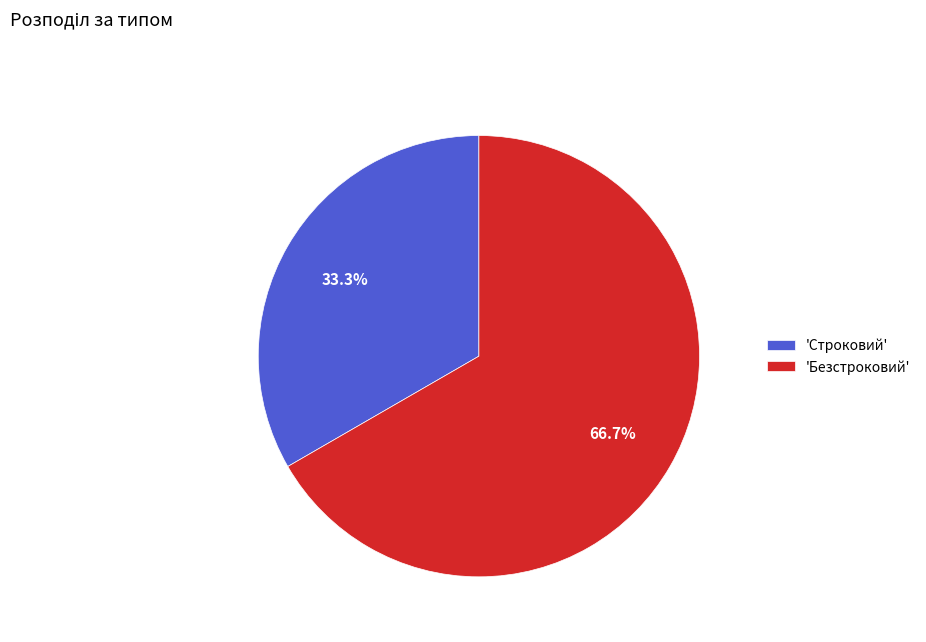

How many slices are in this pie chart?

2